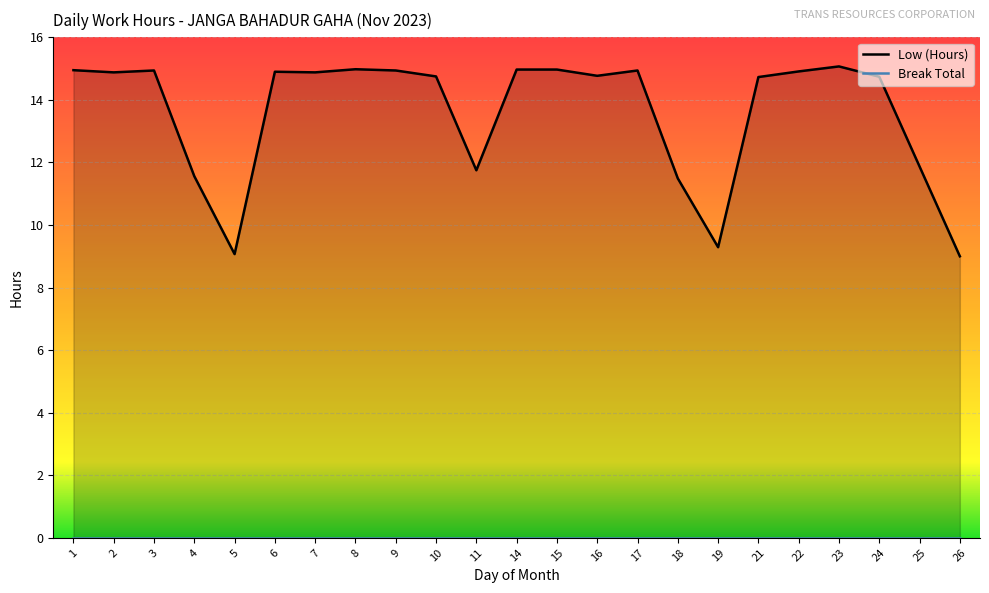

Which category has the lowest value across all series?

26